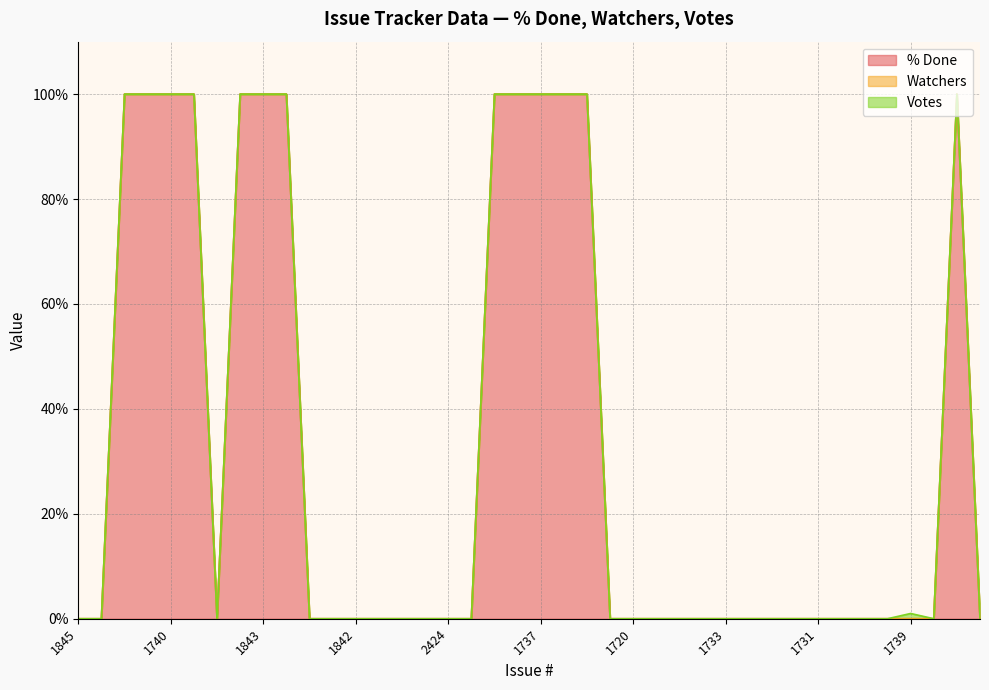

At which category is the sum across all series the highest?

1705